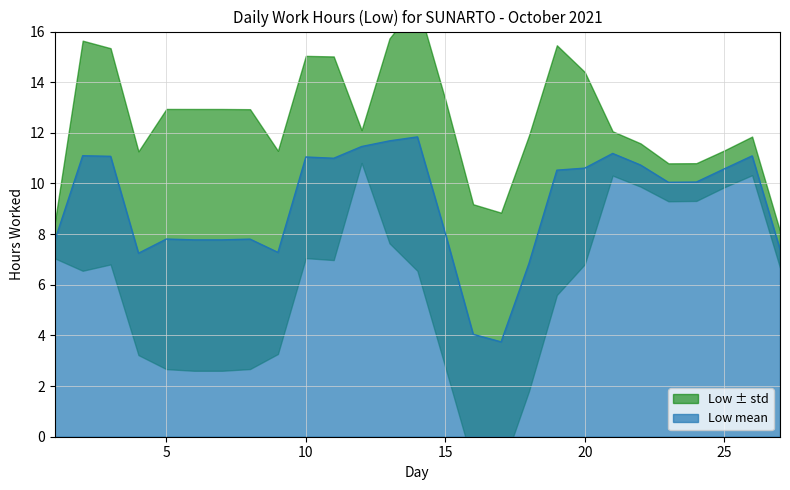

What is the highest value of the Low mean series?

11.8